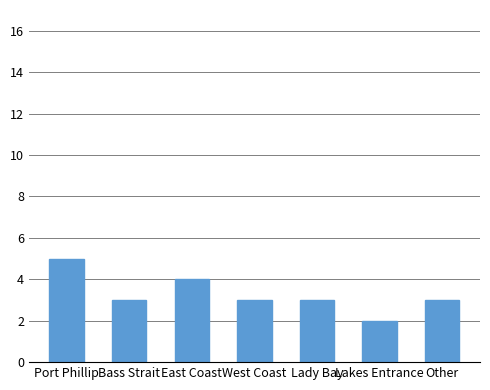

How many distinct data groups are displayed?

1